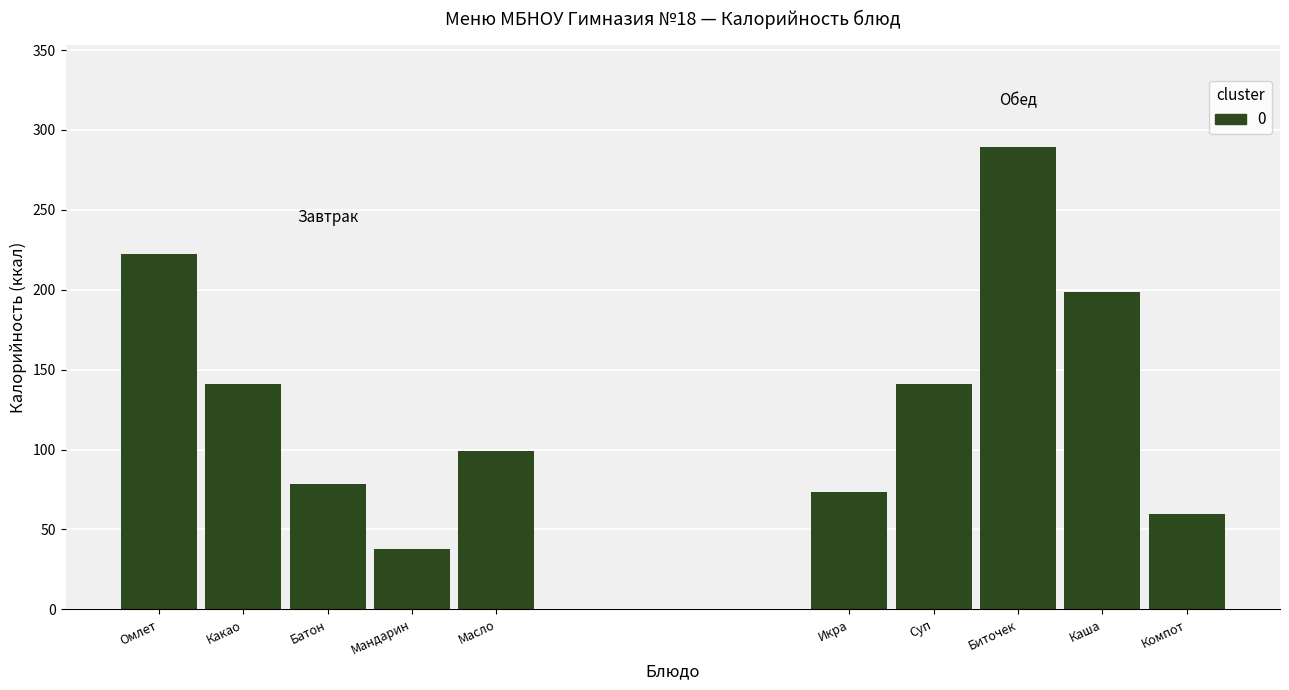

How many values are below 99?

2